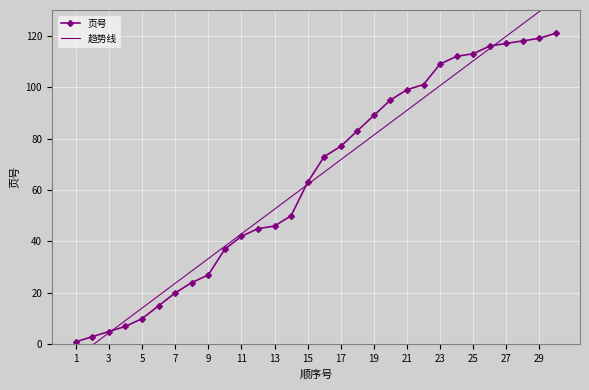

True or false: 页号 has a value of 174 at 27.

False